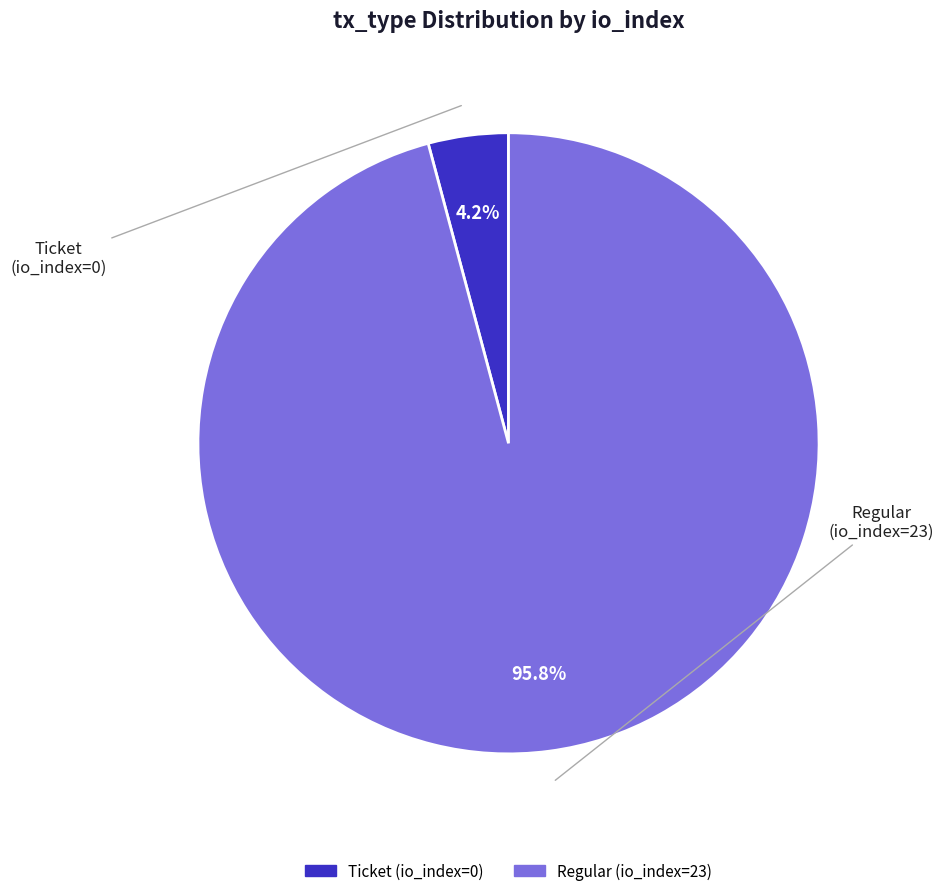

To the nearest percent, what is the combined percentage of Regular (io_index=23) and Ticket (io_index=0)?

100%